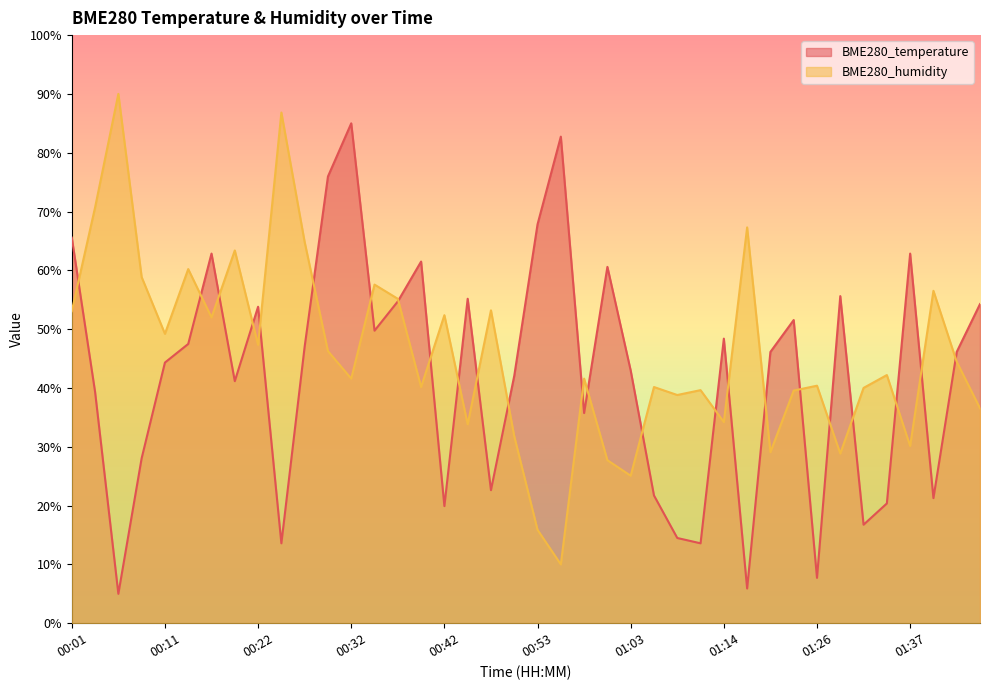

Rank the series by their maximum value, from lowest to highest.

BME280_temperature, BME280_humidity